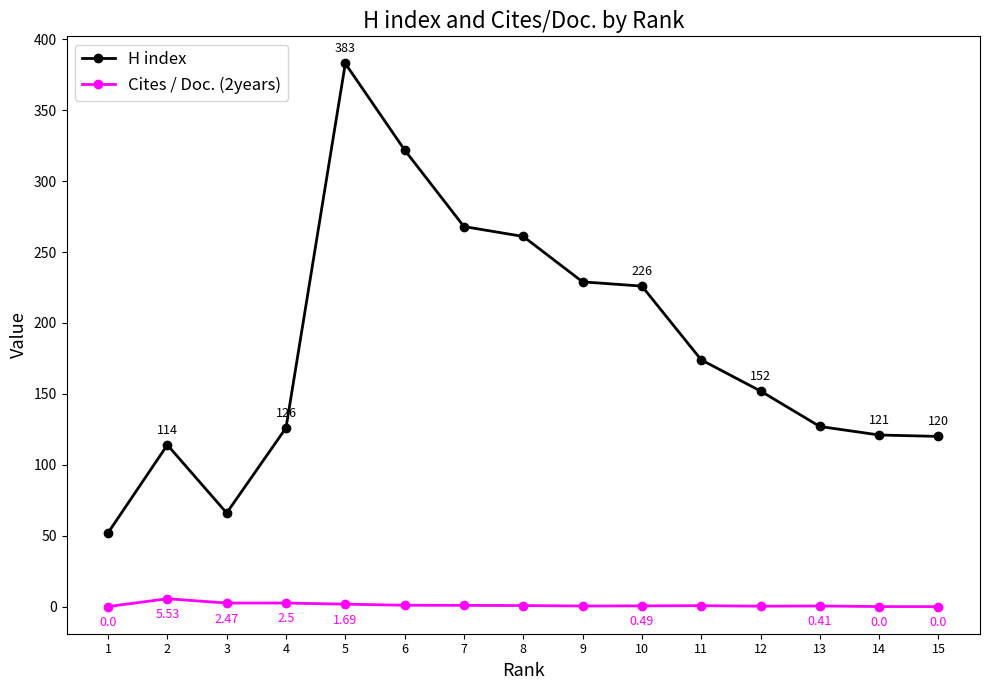

List the series in order of their peak value, lowest first.

Cites / Doc. (2years), H index